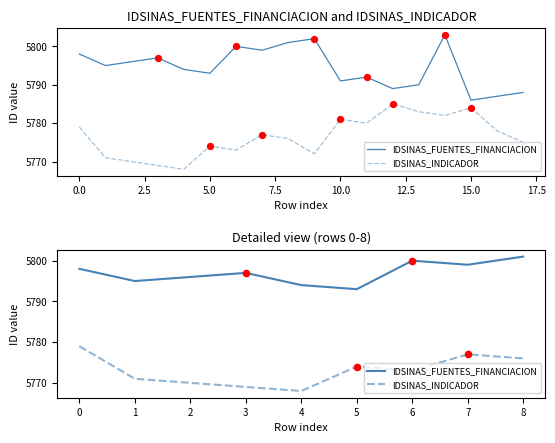

Which series reaches the maximum Y coordinate?

IDSINAS_FUENTES_FINANCIACION